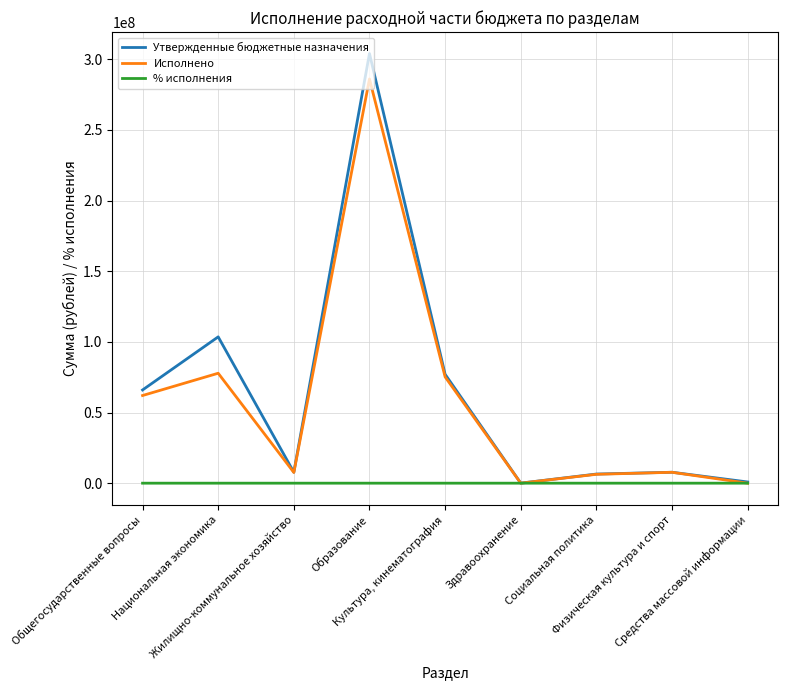

What is the difference between the highest and lowest values at Образование?

304099086.2